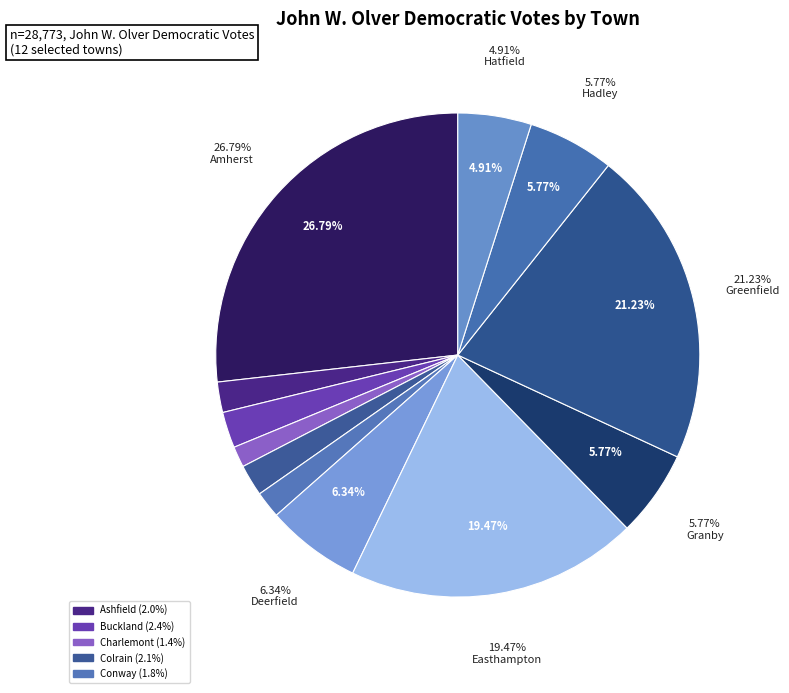

To the nearest percent, what is the difference between the Hadley and Conway slice percentages?

4%